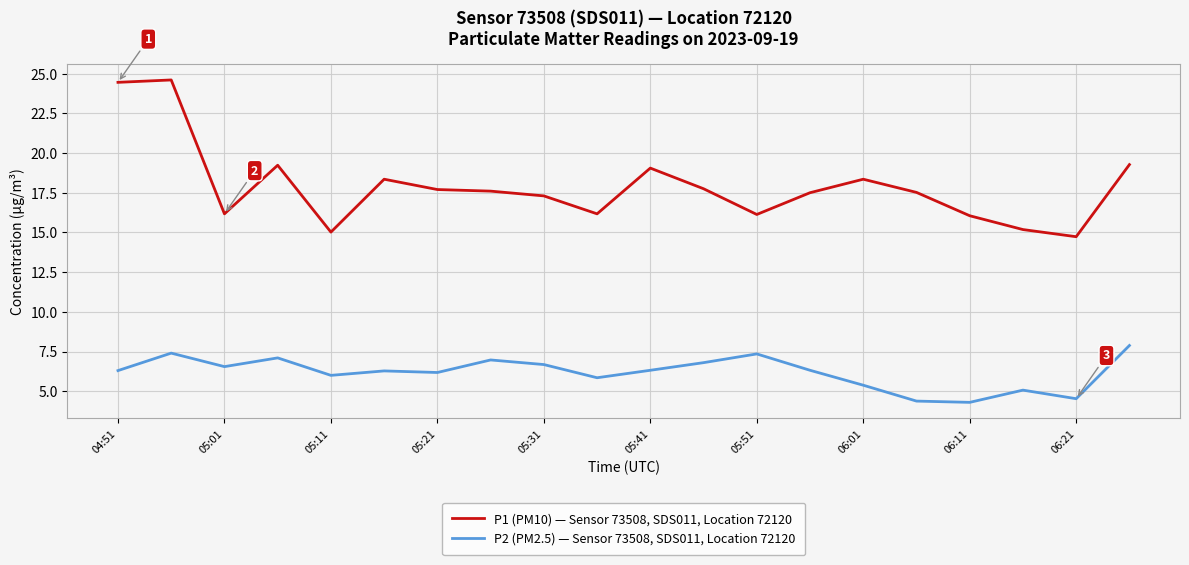

Rank the series by their maximum value, from highest to lowest.

P1 (PM10) — Sensor 73508, SDS011, Location 72120, P2 (PM2.5) — Sensor 73508, SDS011, Location 72120